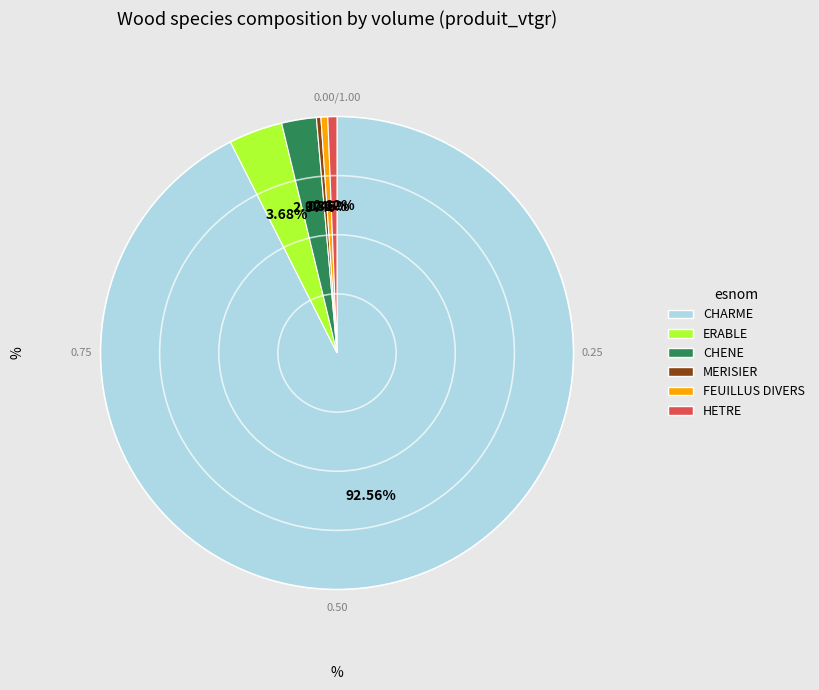

To the nearest percent, what is the combined percentage of HETRE and FEUILLUS DIVERS?

1%